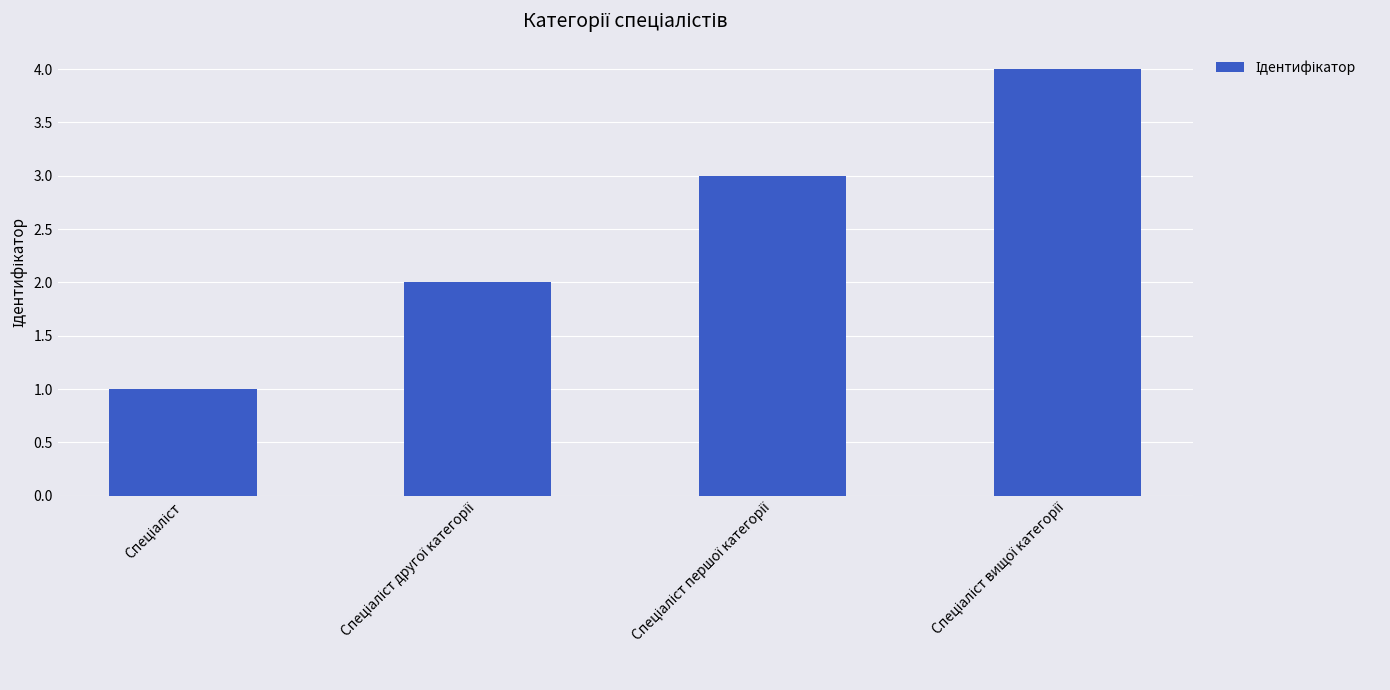

What is the maximum value shown in the chart?

4